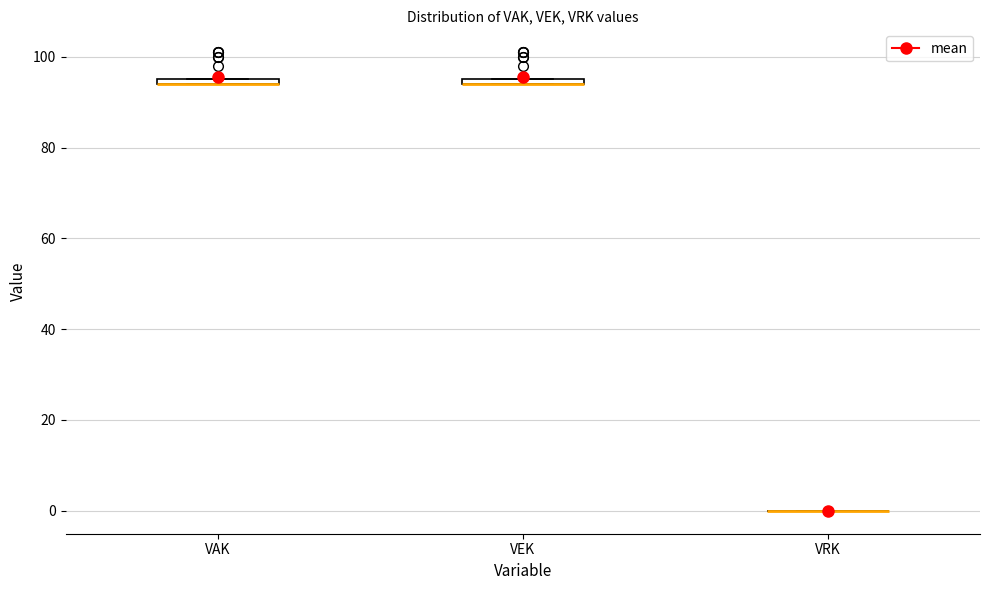

Where is the lower edge of the box for VAK on the y-axis? The values are not printed on the chart, so give them approximately, as read against the axis.

94